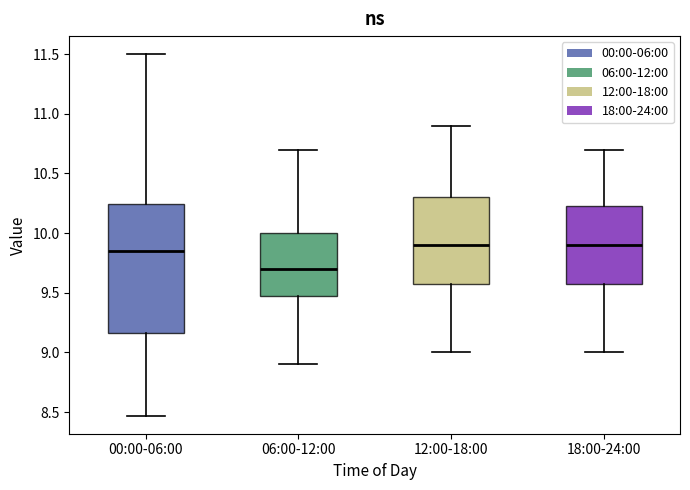

Reading left to right, transcribe this box plot: for each box, give where its median line is, the range the box spans, and where its two whiskers end, as read against the y-axis. The values are not printed on the chart, so give them approximately, as read against the axis.

00:00-06:00: median 9.85, box 9.15 to 10.25, whiskers 8.45 to 11.50
06:00-12:00: median 9.70, box 9.50 to 10.00, whiskers 8.90 to 10.70
12:00-18:00: median 9.90, box 9.60 to 10.30, whiskers 9.00 to 10.90
18:00-24:00: median 9.90, box 9.60 to 10.25, whiskers 9.00 to 10.70